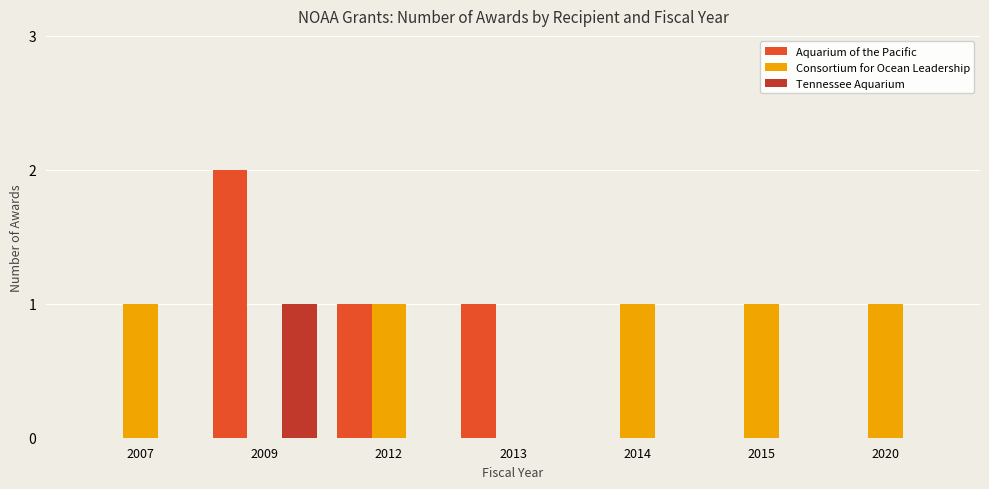

What is the total value across all series at 2014?

1